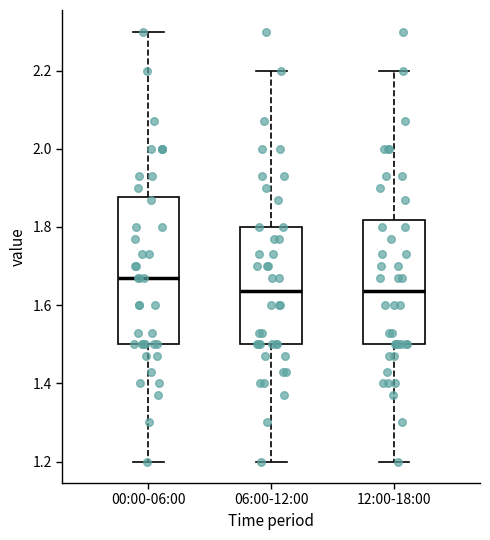

Where is the upper edge of the box for 00:00-06:00 on the y-axis? The values are not printed on the chart, so give them approximately, as read against the axis.

1.88